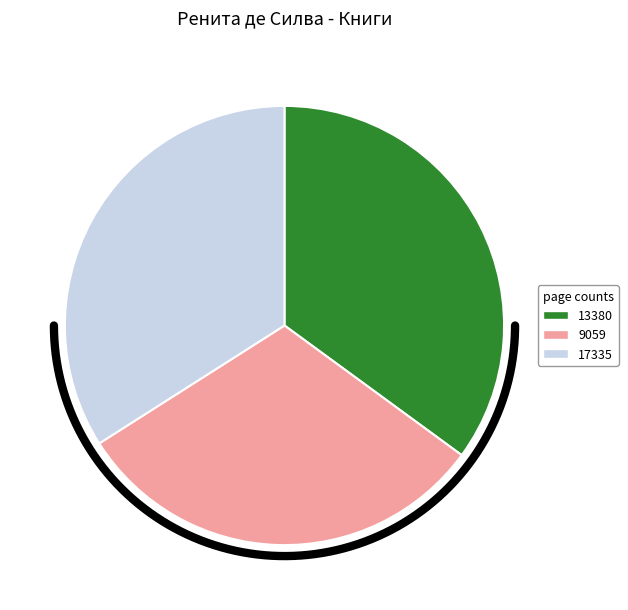

Is it true that 9059 is 44% of the pie?

False